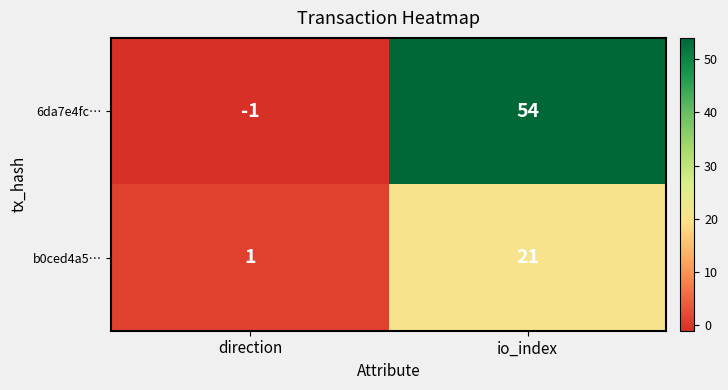

Which series has the largest total across all categories?

6da7e4fc…